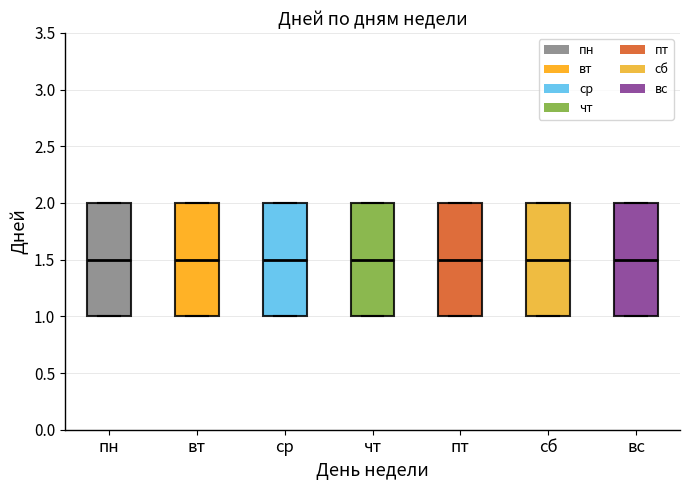

Reading left to right, read every box against the y-axis: the position of its median line, the range the box covers, and the ends of its whiskers. The values are not printed on the chart, so give them approximately, as read against the axis.

пн: median 1.5, box 1.0 to 2.0, whiskers 1.0 to 2.0
вт: median 1.5, box 1.0 to 2.0, whiskers 1.0 to 2.0
ср: median 1.5, box 1.0 to 2.0, whiskers 1.0 to 2.0
чт: median 1.5, box 1.0 to 2.0, whiskers 1.0 to 2.0
пт: median 1.5, box 1.0 to 2.0, whiskers 1.0 to 2.0
сб: median 1.5, box 1.0 to 2.0, whiskers 1.0 to 2.0
вс: median 1.5, box 1.0 to 2.0, whiskers 1.0 to 2.0